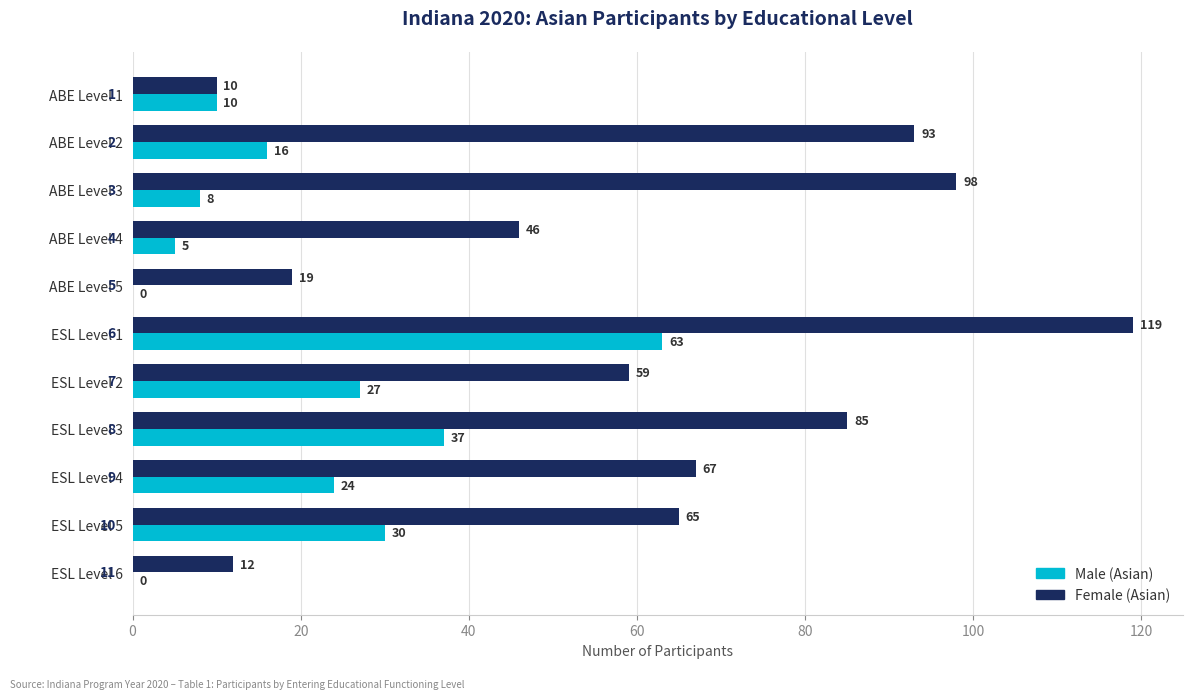

What is the total value across all series at ABE Level 5?

19